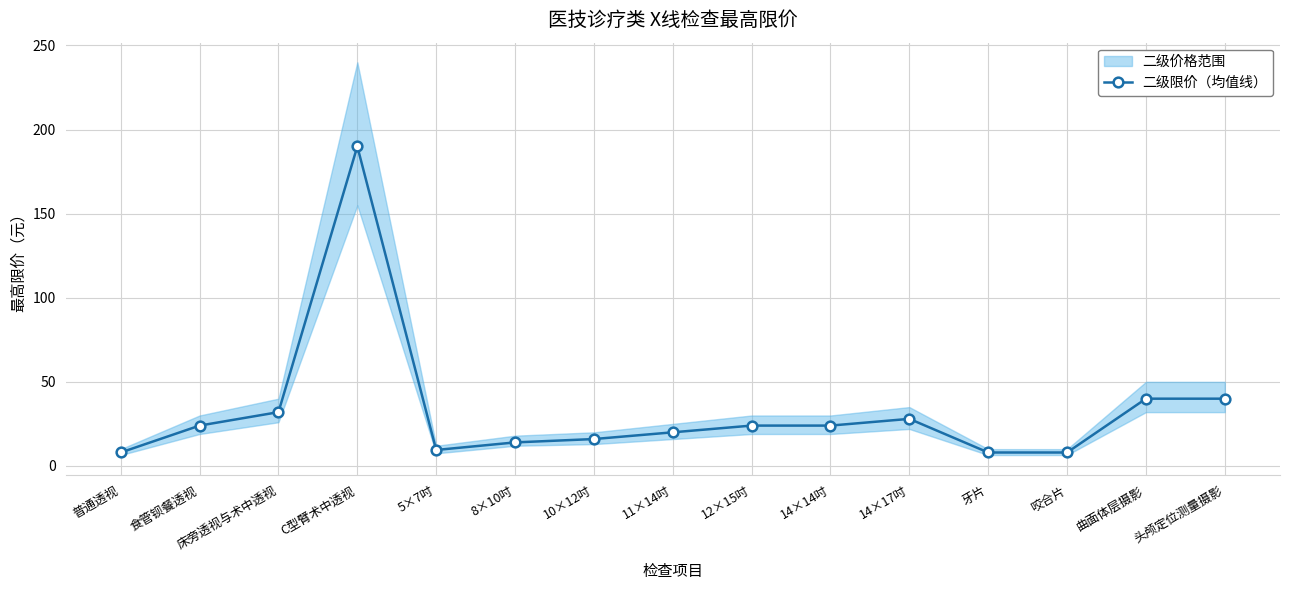

What is the difference between the values at 14×14吋 and 8×10吋?

10.0